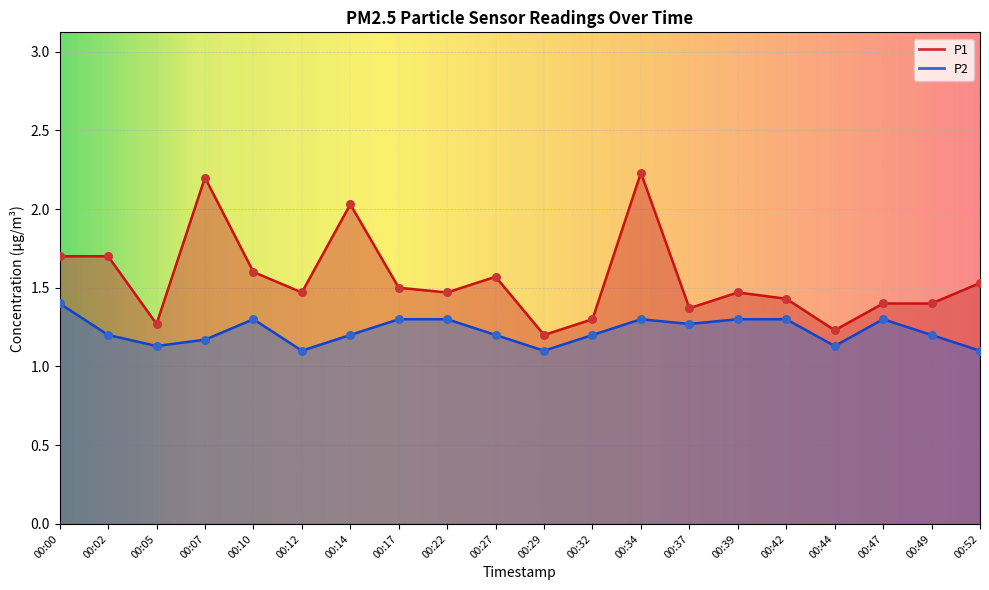

Which series has the largest total across all categories?

P1